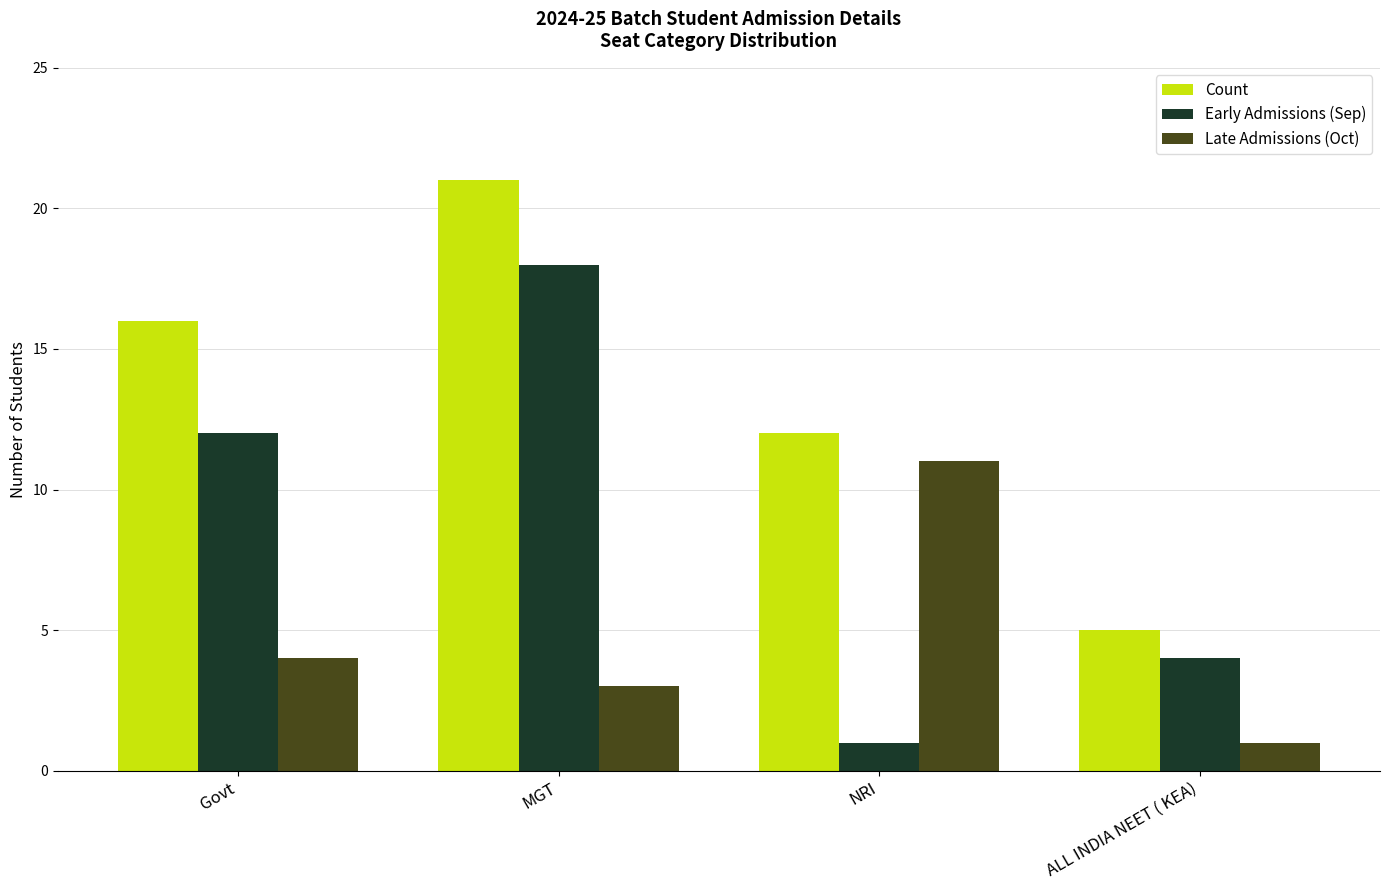

What is the value of the Late Admissions (Oct) bar at the 2nd from the left?

3